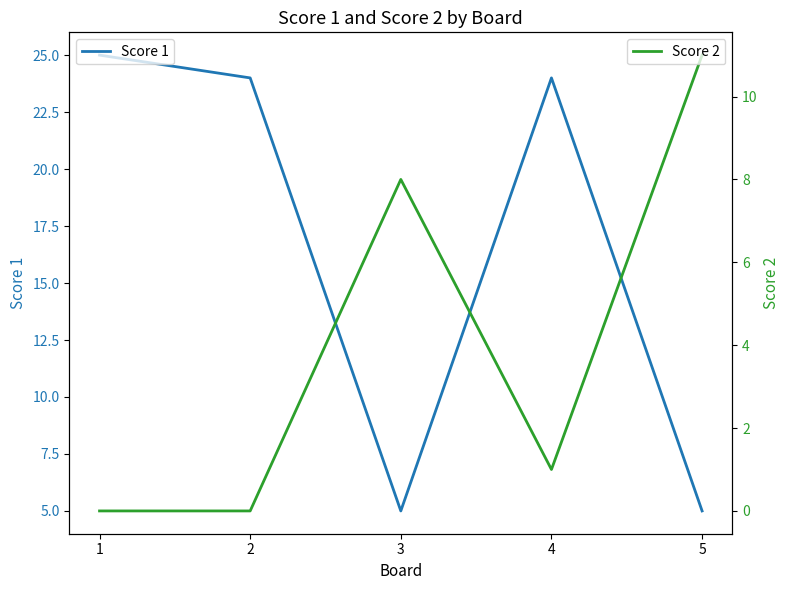

At which label does Score 1 first exceed 24?

1